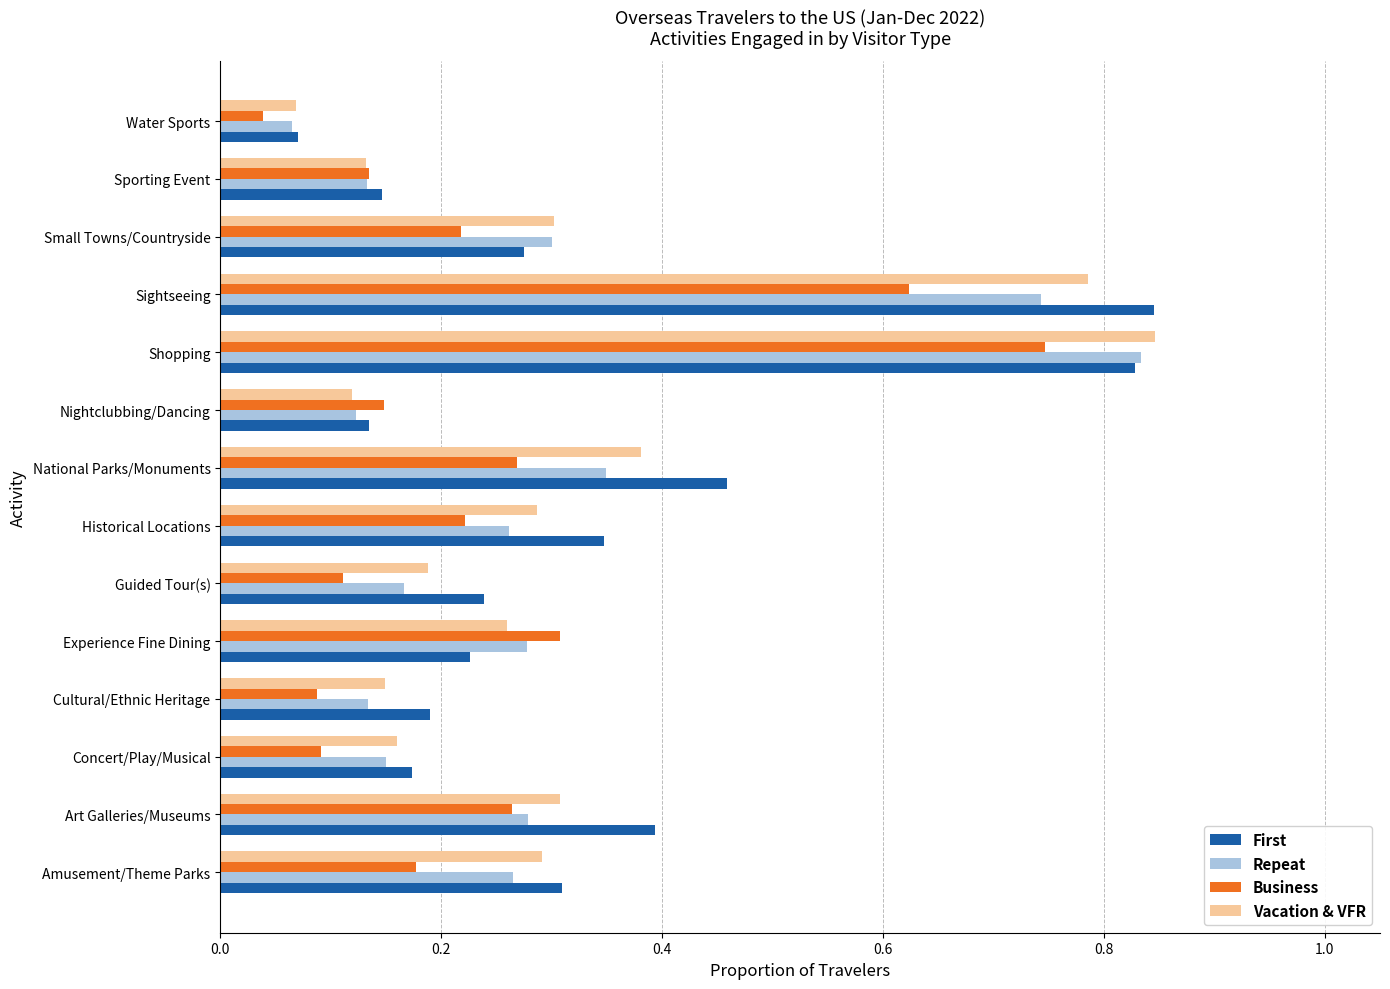

The Repeat series shows 0.1 at Concert/Play/Musical. True or false?

True